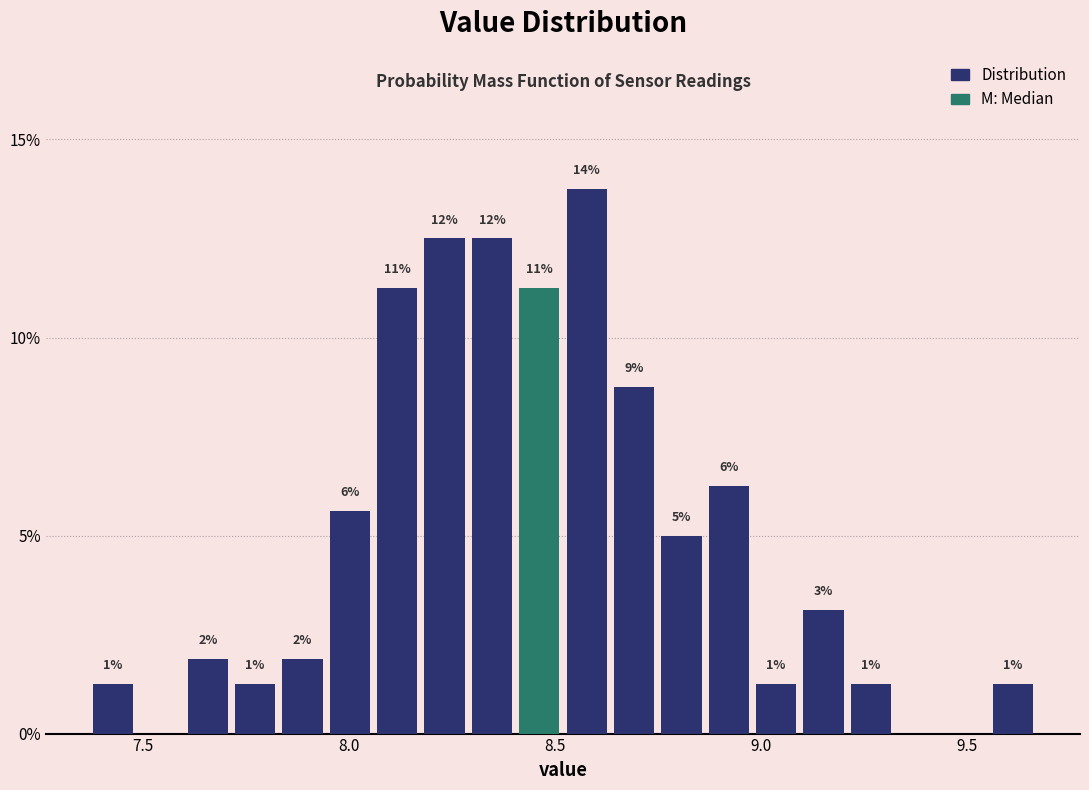

Around what value on the x-axis is the tallest bar? Give the approximate position of its centre, as read against the axis.

8.60